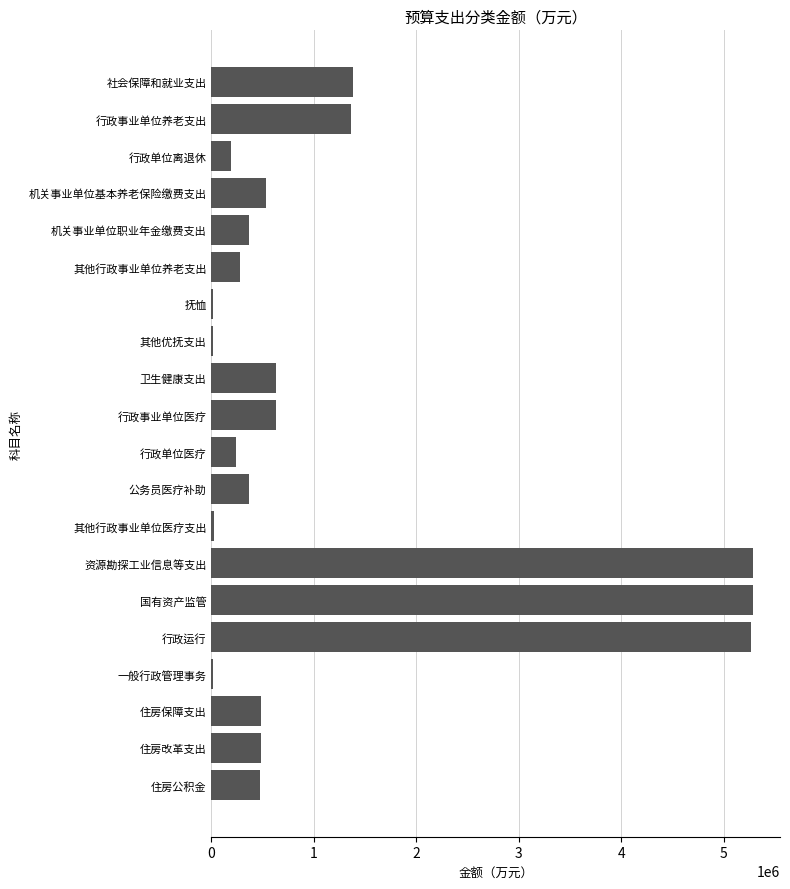

What is the sum of the values at 社会保障和就业支出 and 机关事业单位职业年金缴费支出?

1747676.0